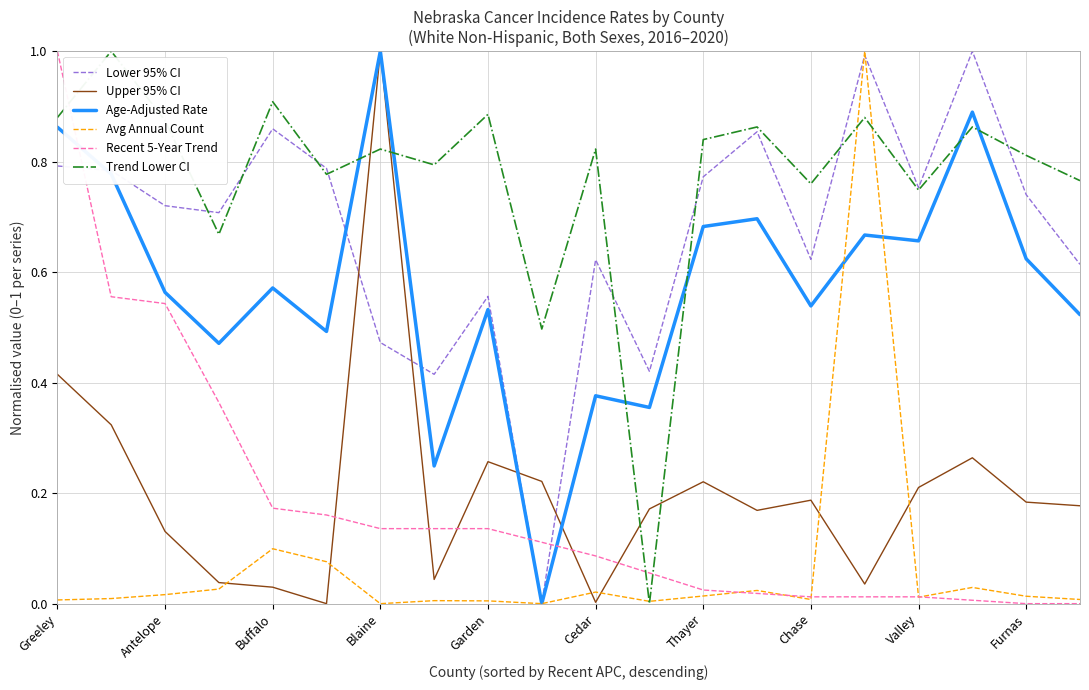

How many interior local peaks does the Age-Adjusted Rate series have?

7